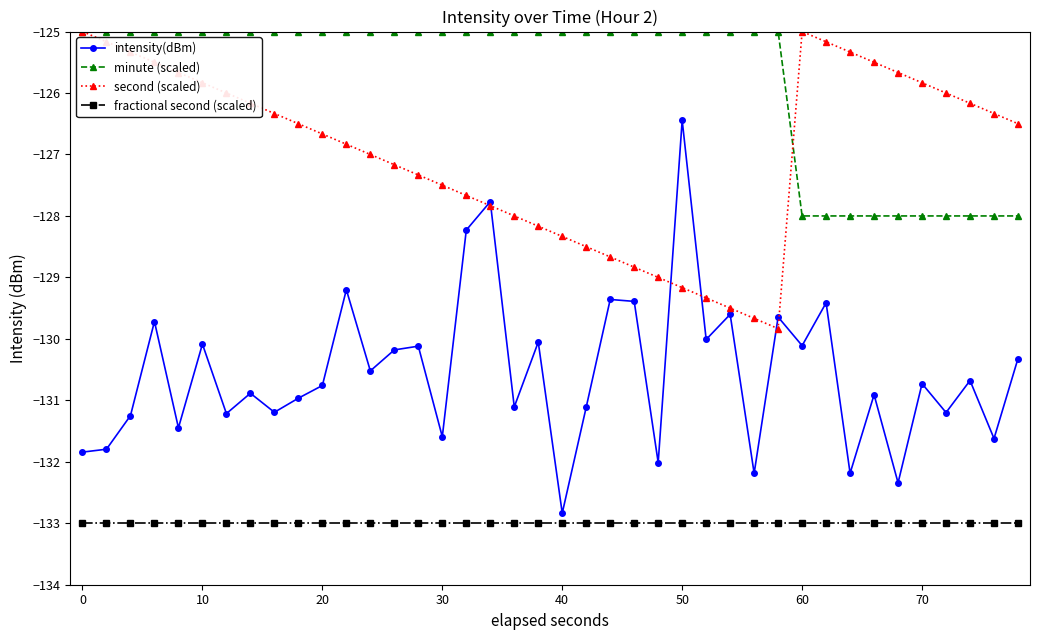

Which series has the largest total across all categories?

minute (scaled)